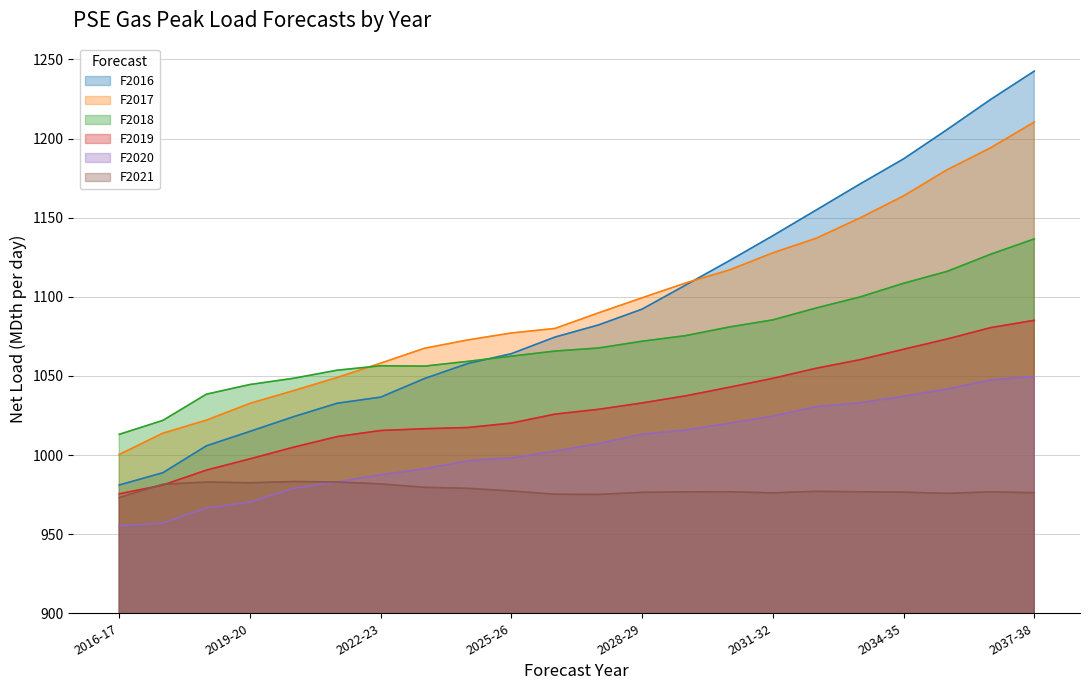

True or false: F2020 and F2017 cross at least once.

False